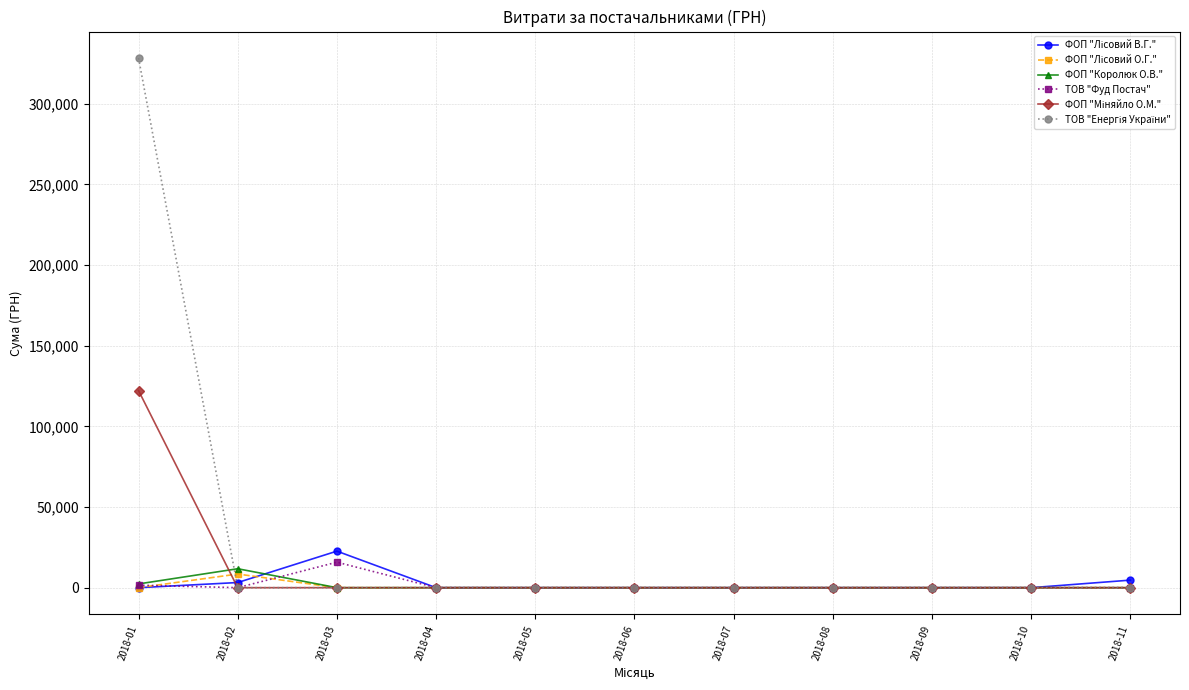

Where is the first local maximum for ФОП "Королюк О.В."?

2018-02